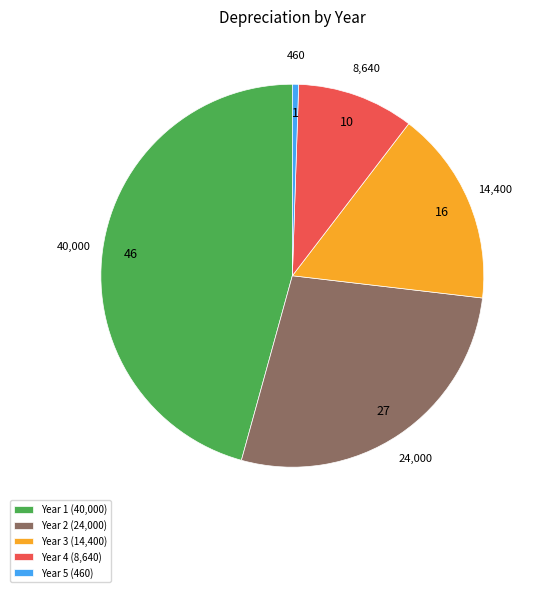

The Year 1 slice represents 58% of the pie. True or false?

False